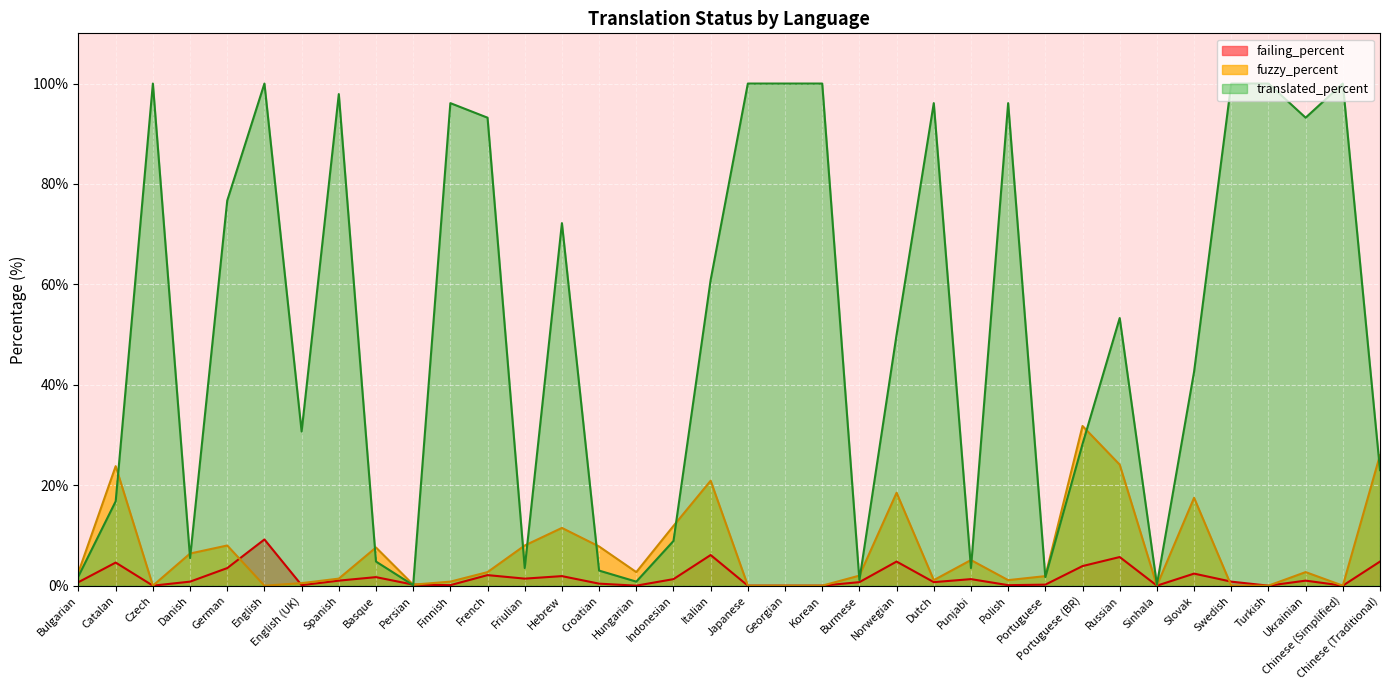

How many interior local peaks does the fuzzy_percent series have?

10